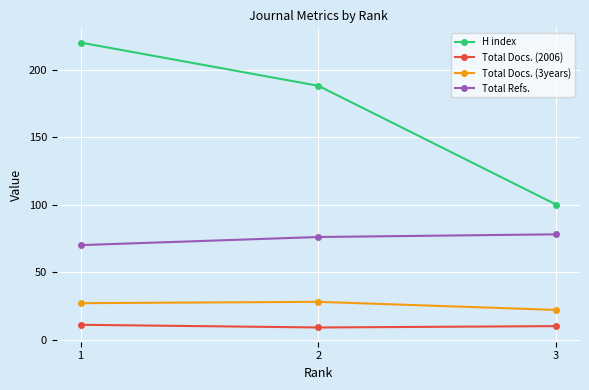

Which label corresponds to the largest value in the chart?

1